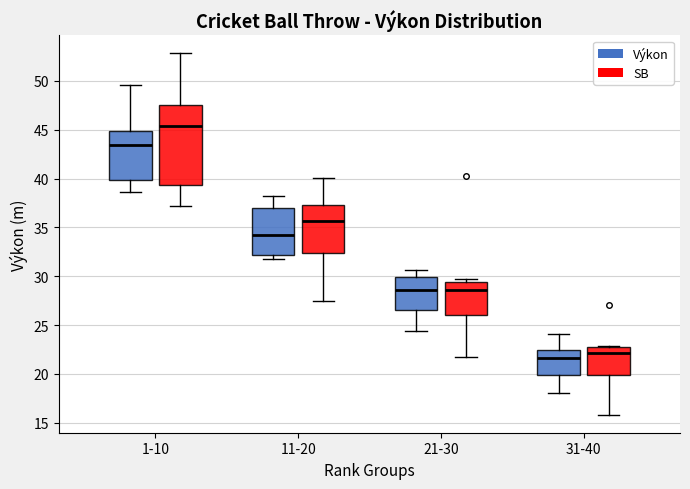

Reading left to right, read every box against the y-axis: the position of its median line, the range the box covers, and the ends of its whiskers. The values are not printed on the chart, so give them approximately, as read against the axis.

1-10 (Výkon): median 43.5, box 40.0 to 45.0, whiskers 38.5 to 49.5
1-10 (SB): median 45.5, box 39.5 to 47.5, whiskers 37.0 to 53.0
11-20 (Výkon): median 34.0, box 32.0 to 37.0, whiskers 31.5 to 38.0
11-20 (SB): median 35.5, box 32.5 to 37.5, whiskers 27.5 to 40.0
21-30 (Výkon): median 28.5, box 26.5 to 30.0, whiskers 24.5 to 30.5
21-30 (SB): median 28.5, box 26.0 to 29.5, whiskers 21.5 to 29.5 (just above the box's upper edge)
31-40 (Výkon): median 21.5, box 20.0 to 22.5, whiskers 18.0 to 24.0
31-40 (SB): median 22.0, box 20.0 to 22.5, whiskers 16.0 to 23.0